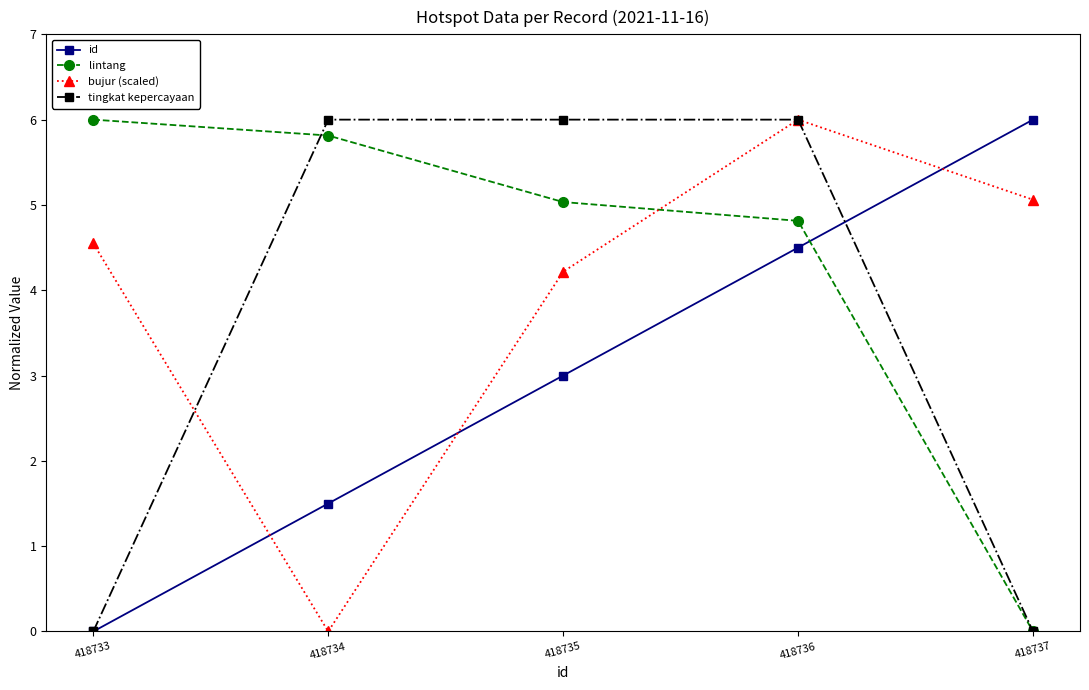

At which category is the sum across all series the highest?

418736